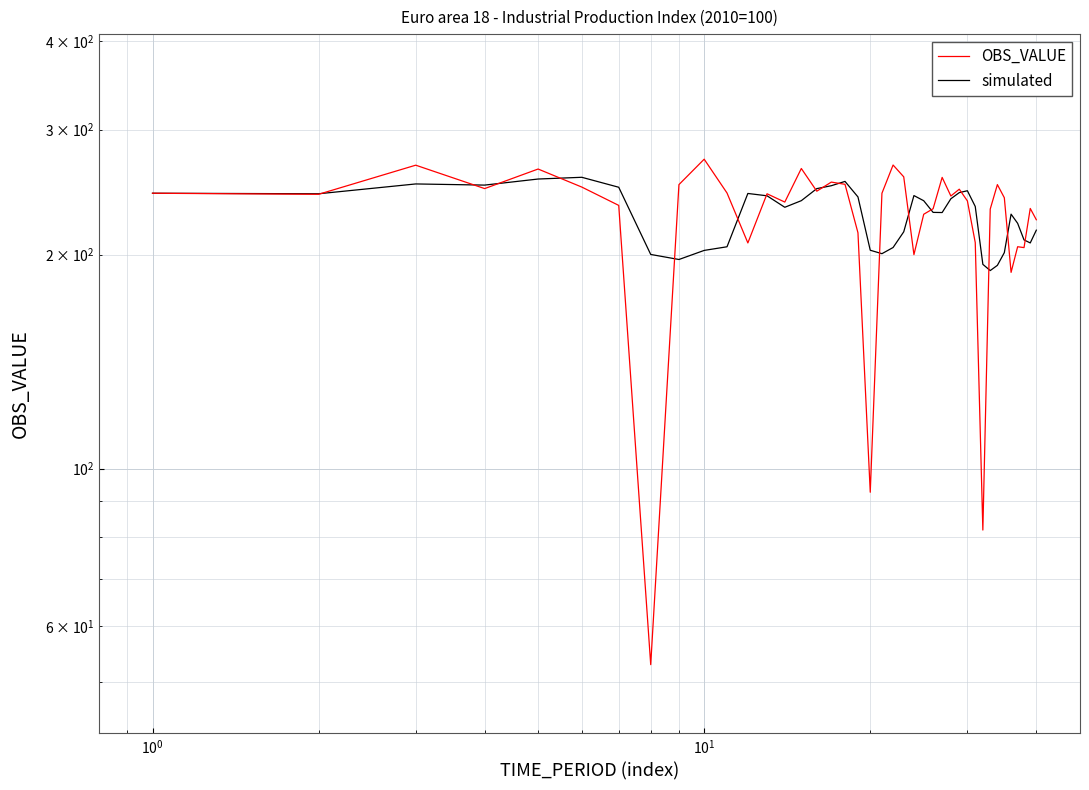

What is the value of the simulated point at the 7th from the left?

248.9